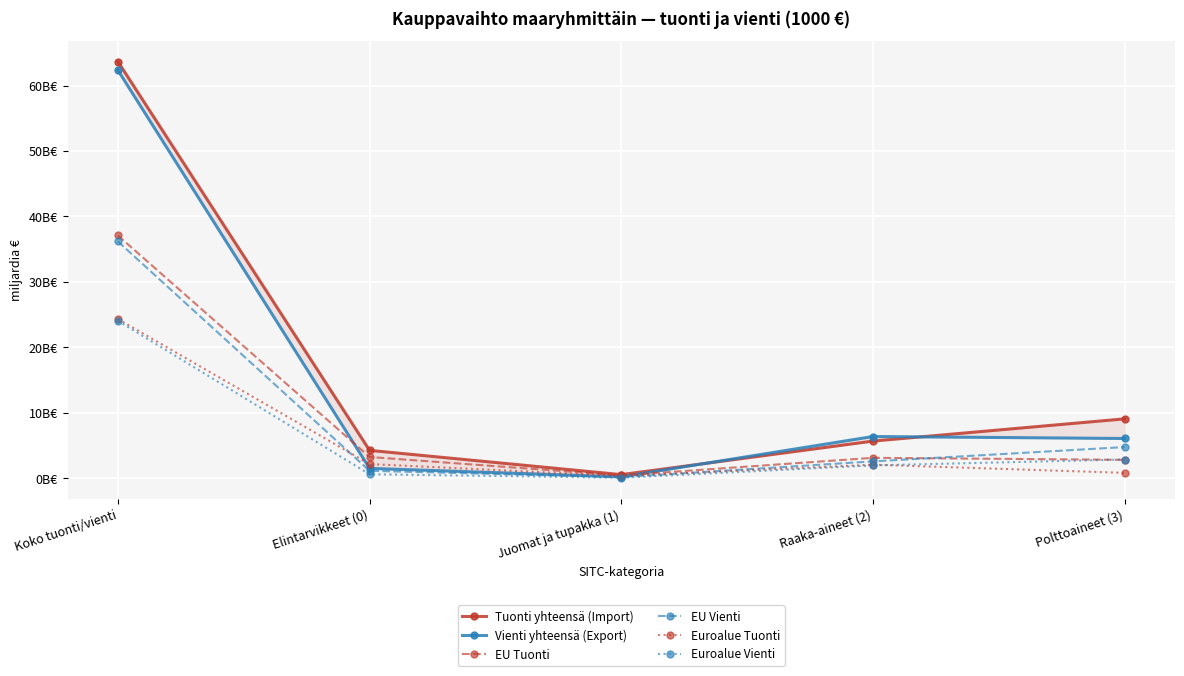

At how many categories does at least one series exceed 62?

1